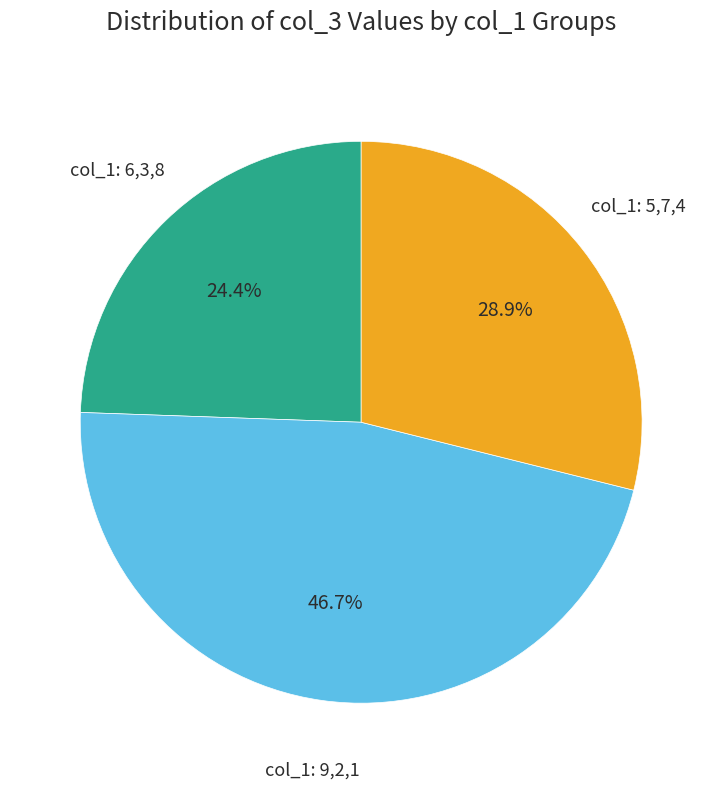

Is there any slice that represents more than half of the pie?

No